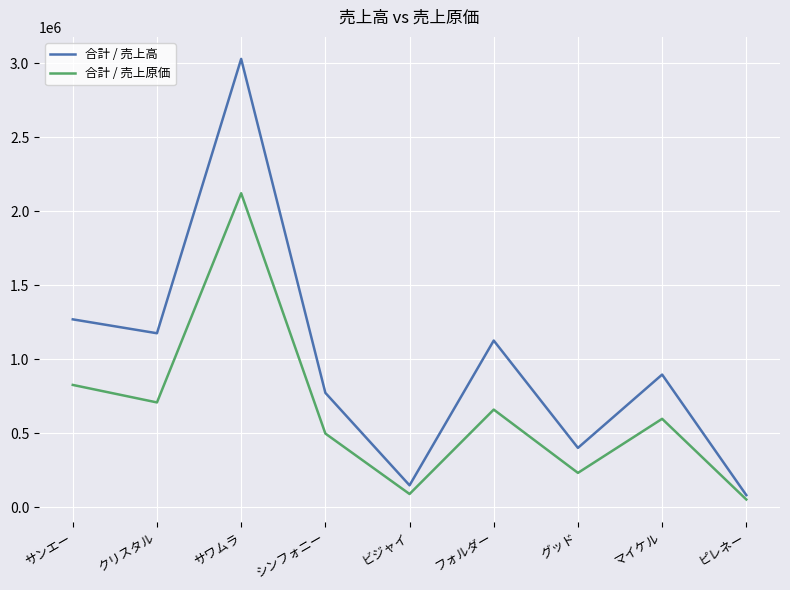

At which category is the sum across all series the highest?

サワムラ